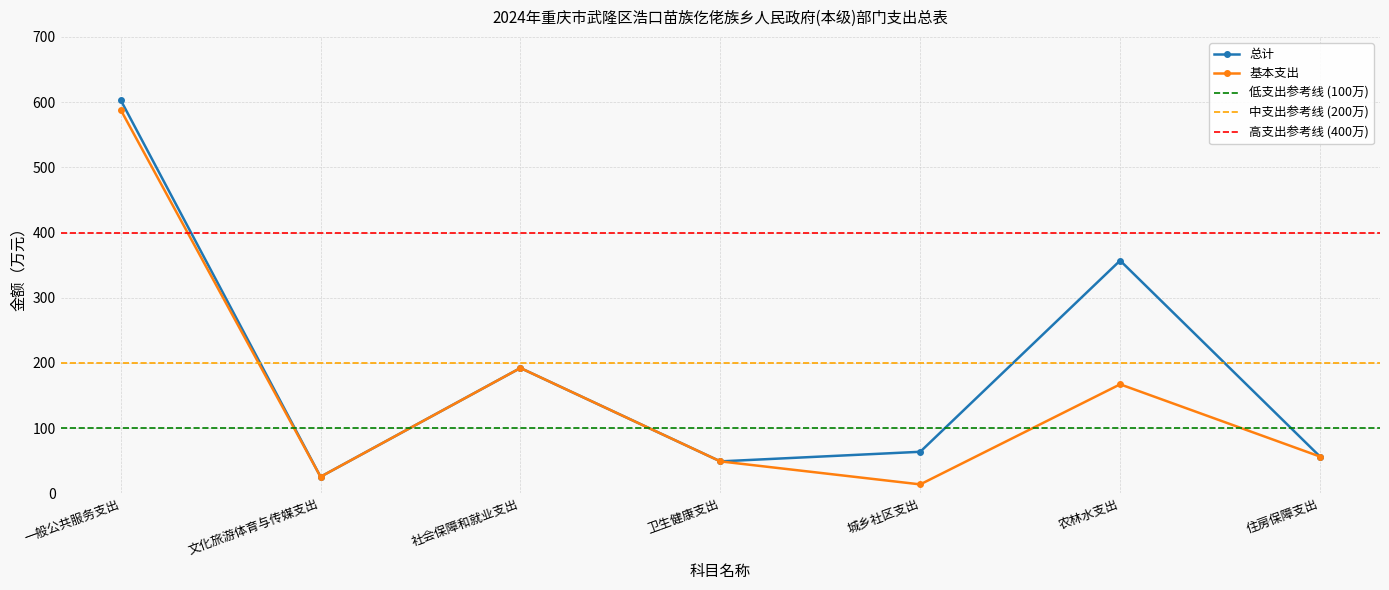

True or false: 基本支出 and 总计 cross at least once.

False